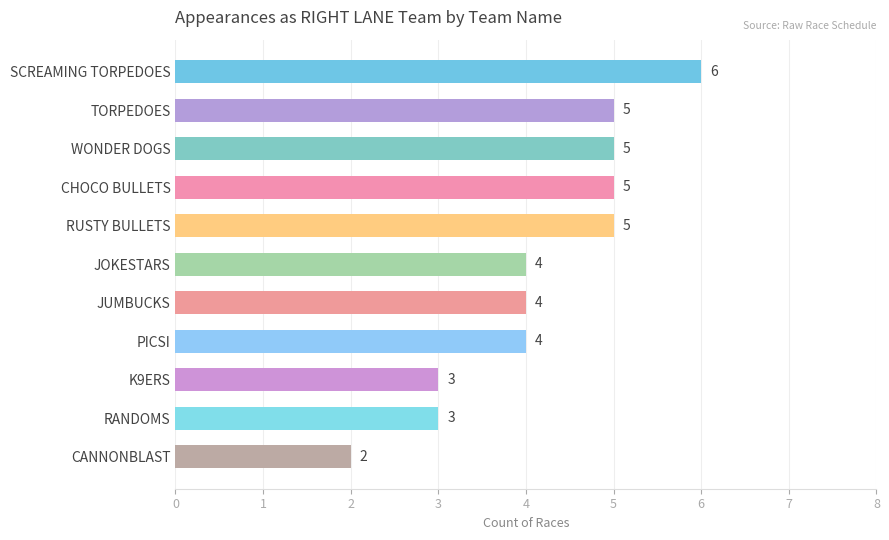

Count the number of categories in the chart.

11